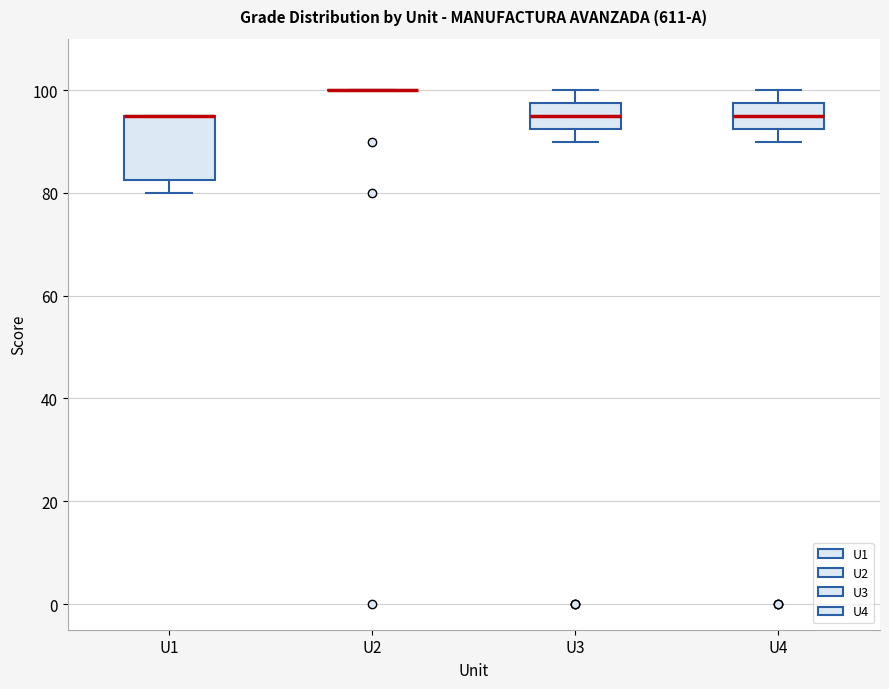

Reading left to right, read every box against the y-axis: the position of its median line, the range the box covers, and the ends of its whiskers. The values are not printed on the chart, so give them approximately, as read against the axis.

U1: median 96 (drawn on the box's upper edge), box 82 to 96, whiskers 80 to 96
U2: box collapsed to a line at 100, whiskers 100 to 100
U3: median 96, box 92 to 98, whiskers 90 to 100
U4: median 96, box 92 to 98, whiskers 90 to 100